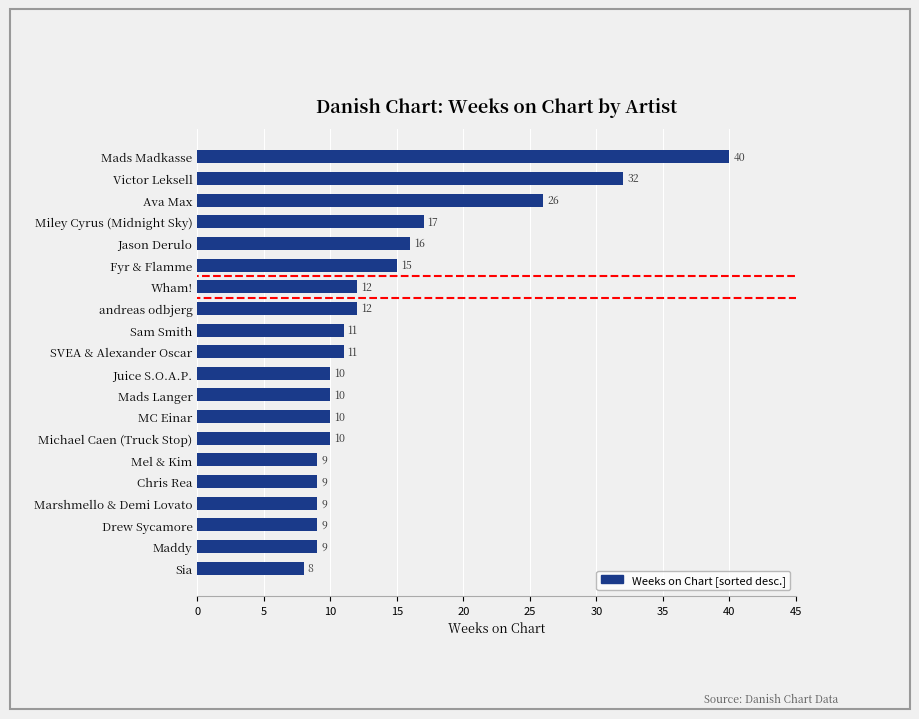

How many categories are shown in the chart?

20